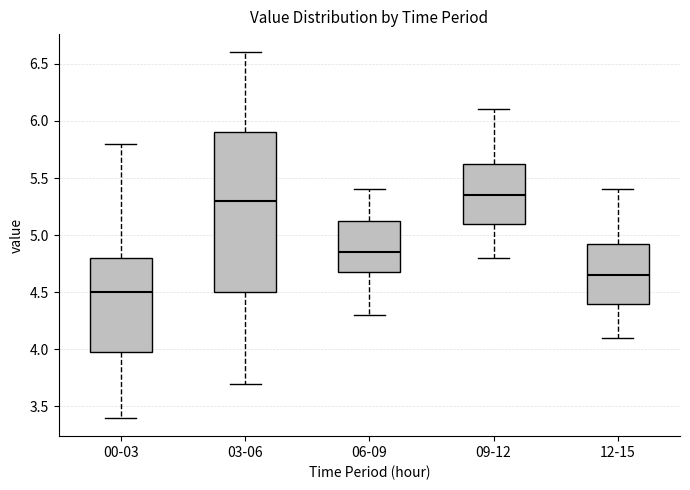

Where is the upper edge of the box for 03-06 on the y-axis? The values are not printed on the chart, so give them approximately, as read against the axis.

5.90